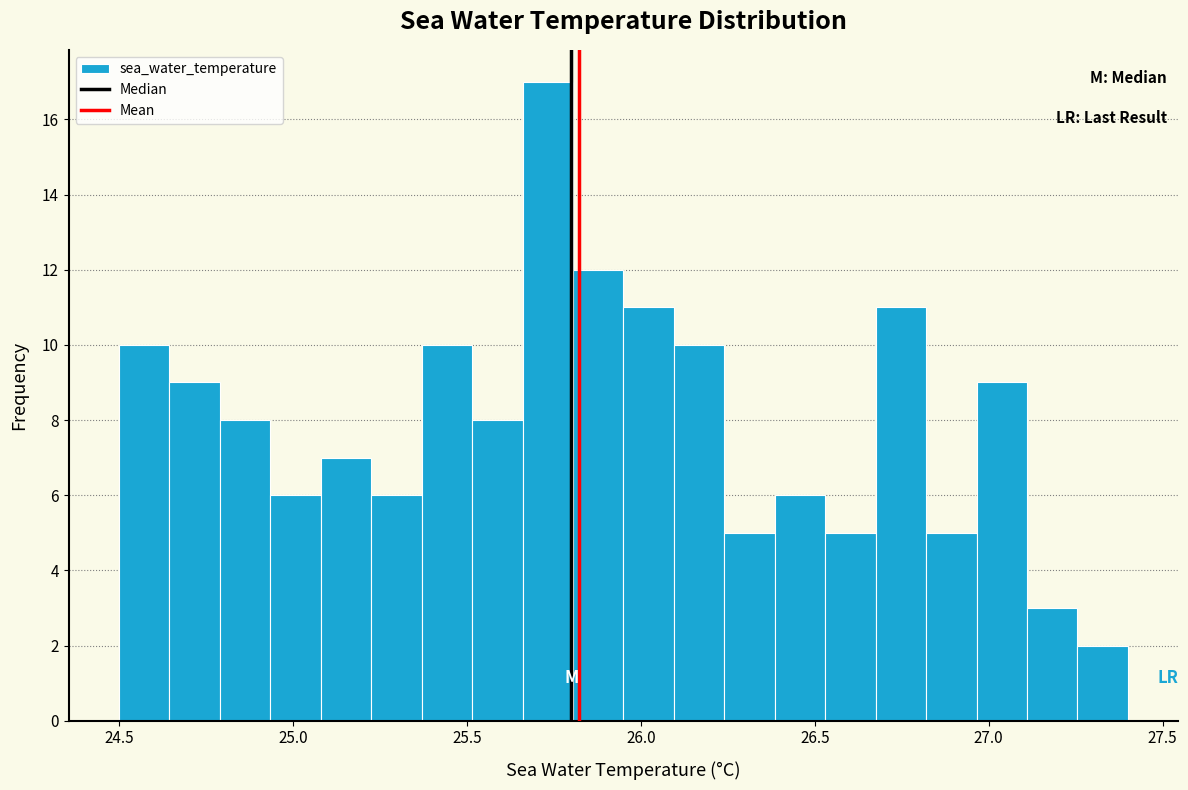

Read against the x-axis, roughly where is the centre of the tallest bar?

25.75